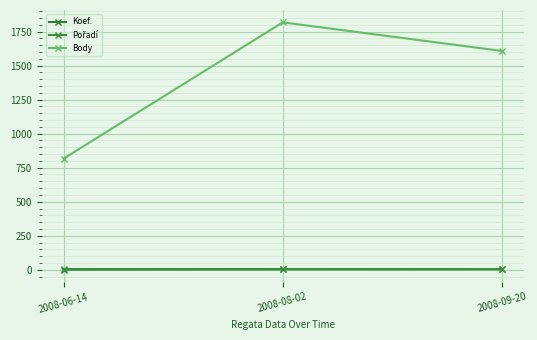

Reading left to right, extract all data points from this chart.

Koef.: 2008-06-14=1	2008-08-02=3	2008-09-20=4
Pořadí: 2008-06-14=5	2008-08-02=5	2008-09-20=4
Body: 2008-06-14=817	2008-08-02=1818	2008-09-20=1608